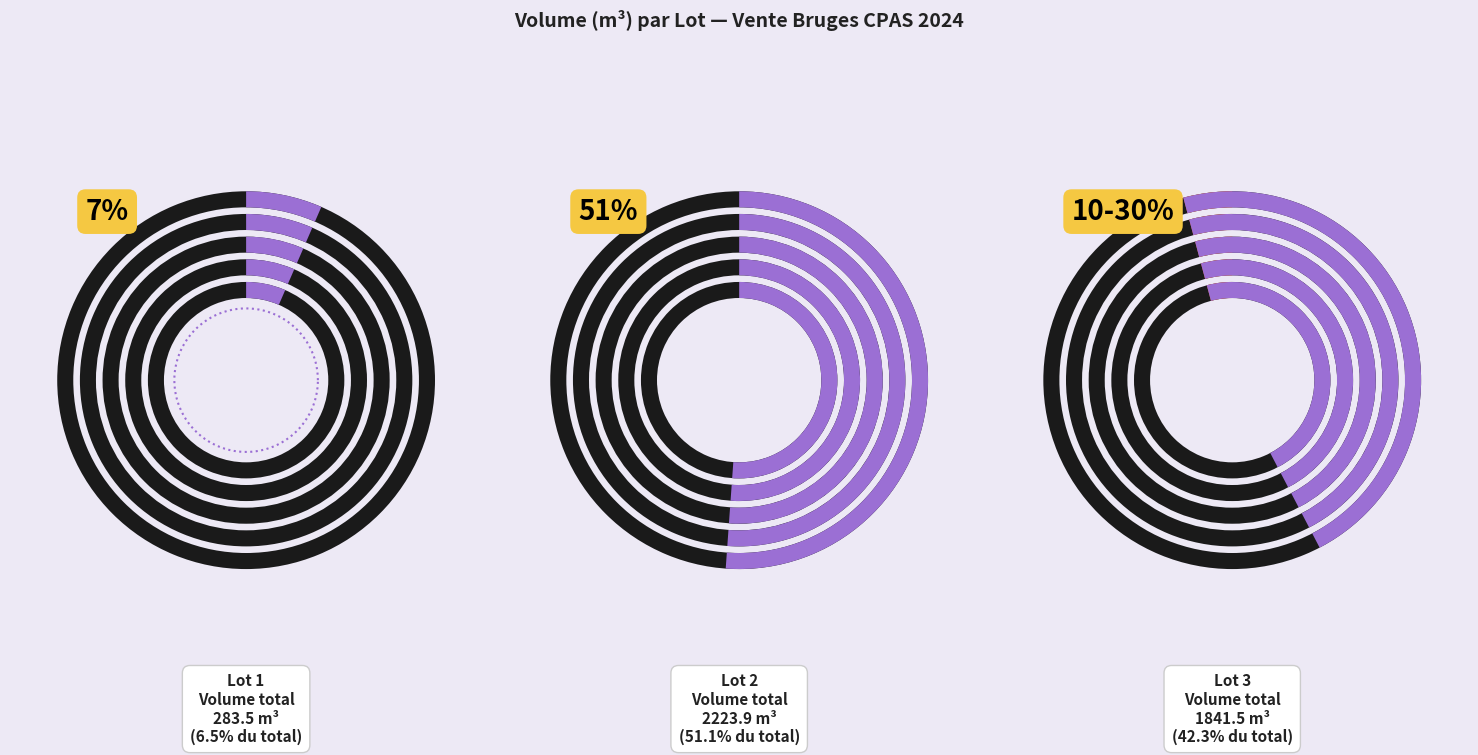

What percentage is the lot_1 slice, to the nearest percent?

7%